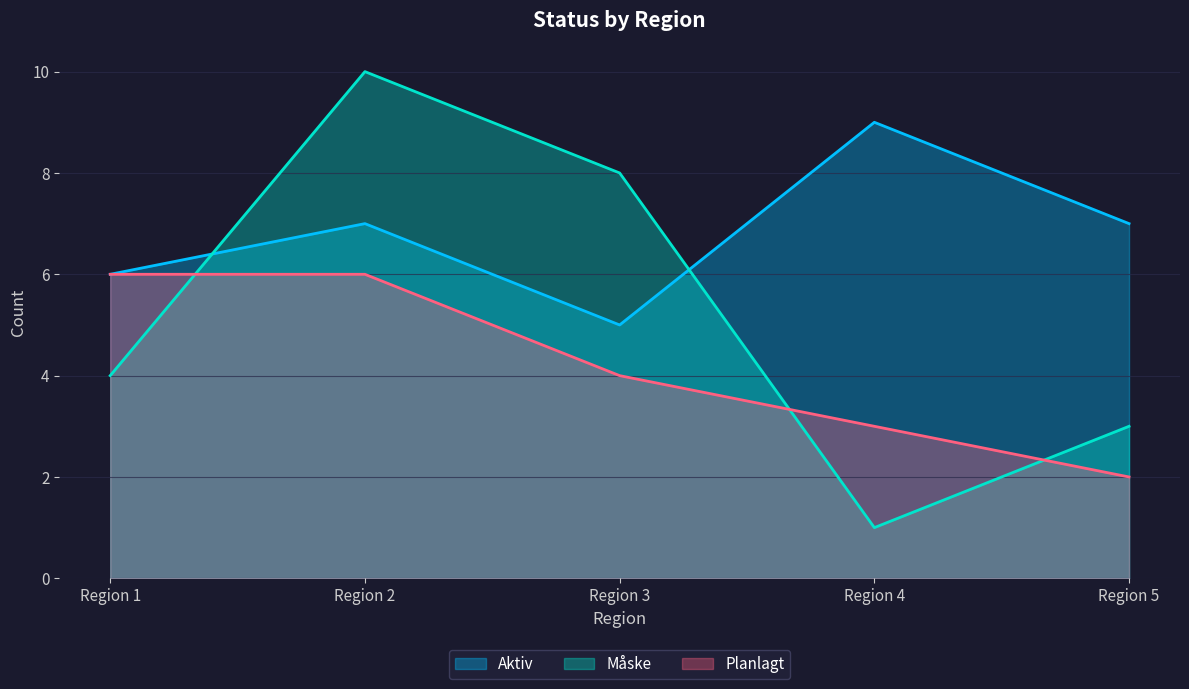

Where do Måske and Planlagt first cross each other?

Region 1 and Region 2